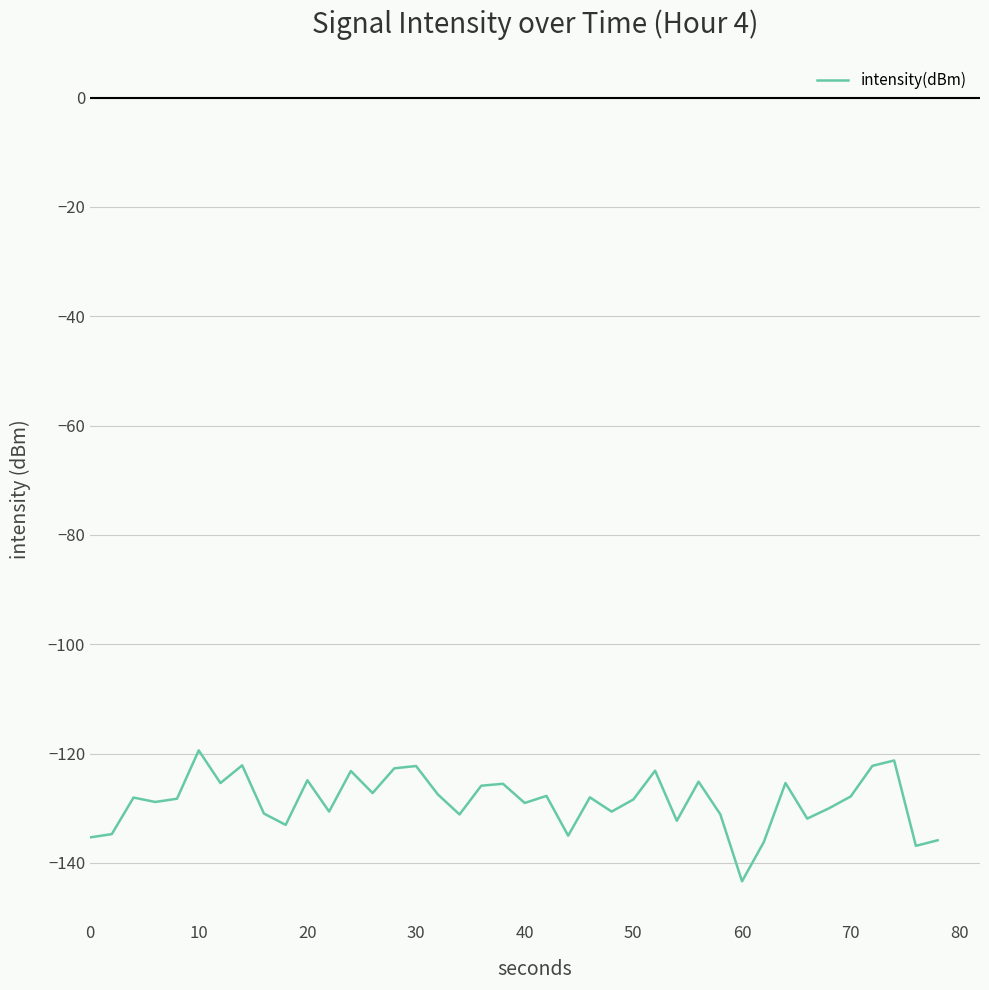

What is the difference between the maximum and minimum values?

24.0